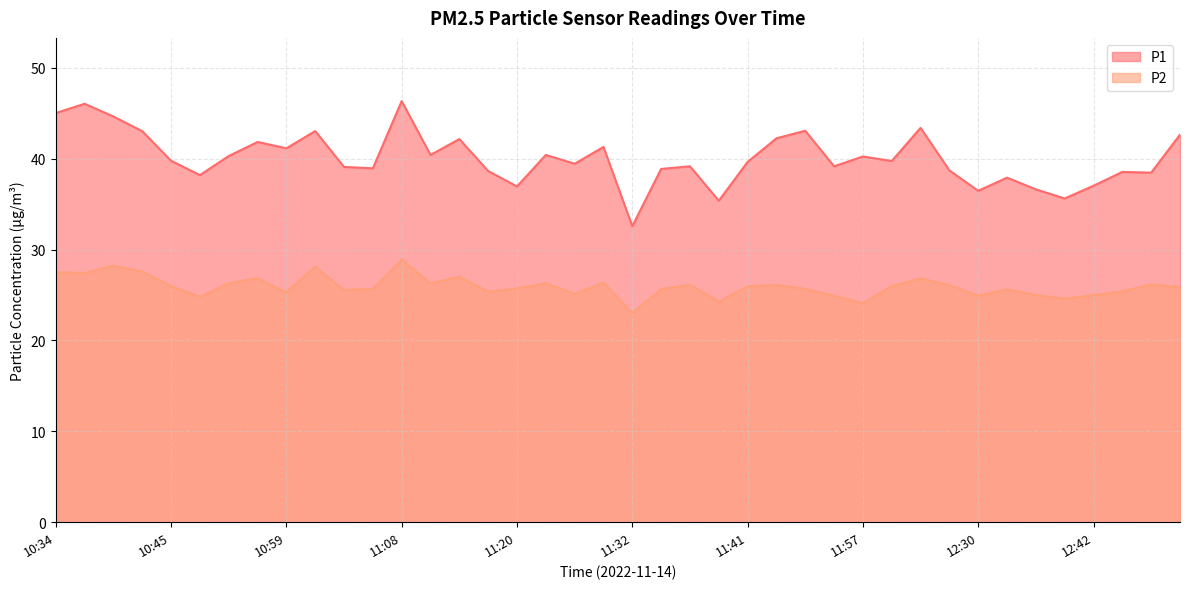

Where is P1 nearest to the value 39?

11:06